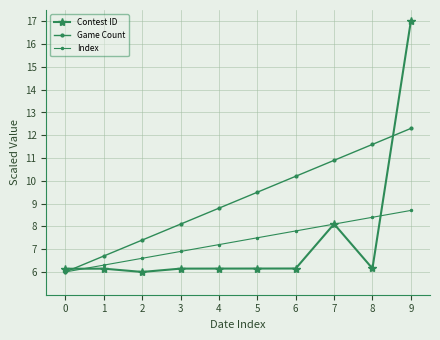

How many data points in Game Count are above 9?

5